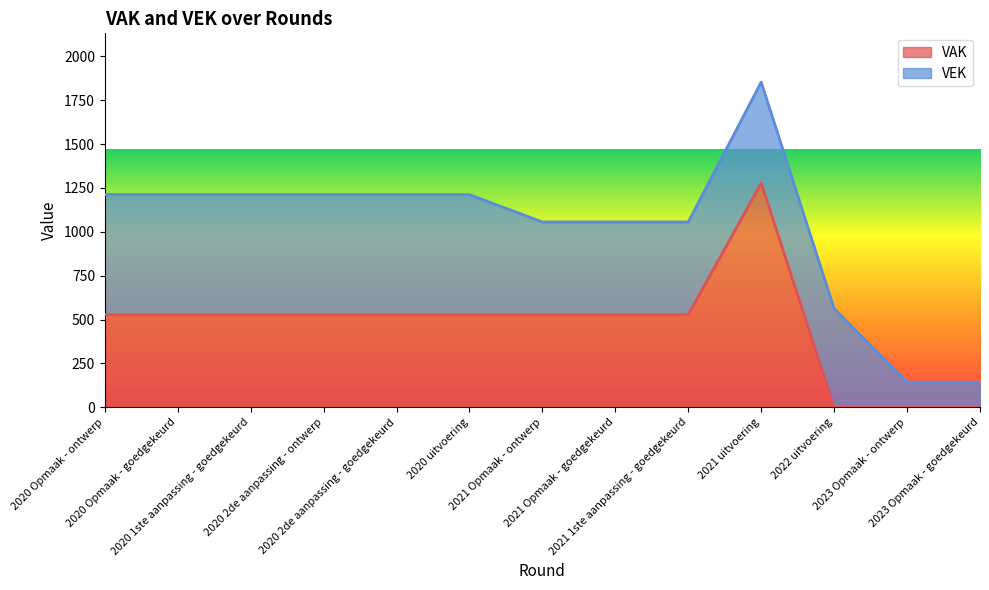

Reading right to left, what are all the values shown in this chart?

2023 Opmaak - goedgekeurd=0	2023 Opmaak - ontwerp=0	2022 uitvoering=0	2021 uitvoering=1278	2021 1ste aanpassing - goedgekeurd=528	2021 Opmaak - goedgekeurd=528	2021 Opmaak - ontwerp=528	2020 uitvoering=528	2020 2de aanpassing - goedgekeurd=528	2020 2de aanpassing - ontwerp=528	2020 1ste aanpassing - goedgekeurd=528	2020 Opmaak - goedgekeurd=528	2020 Opmaak - ontwerp=528